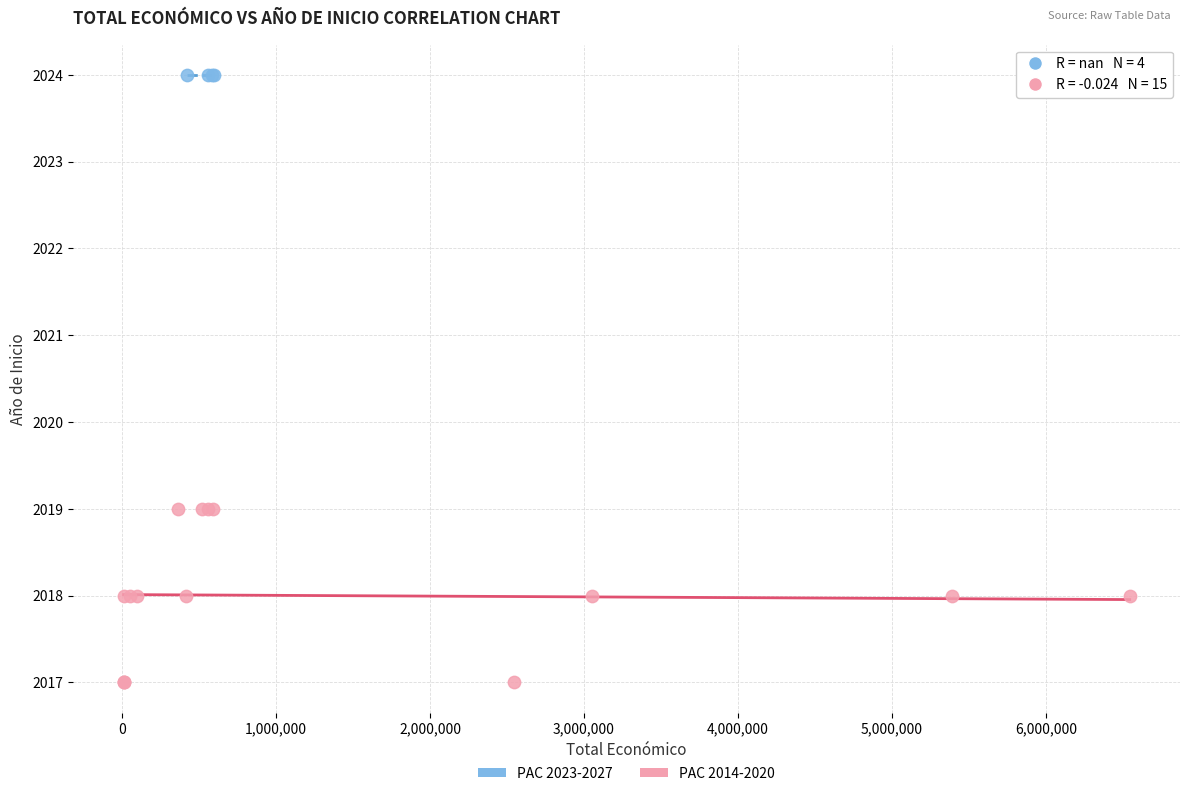

Which series contains the highest Y value?

PAC 2023-2027